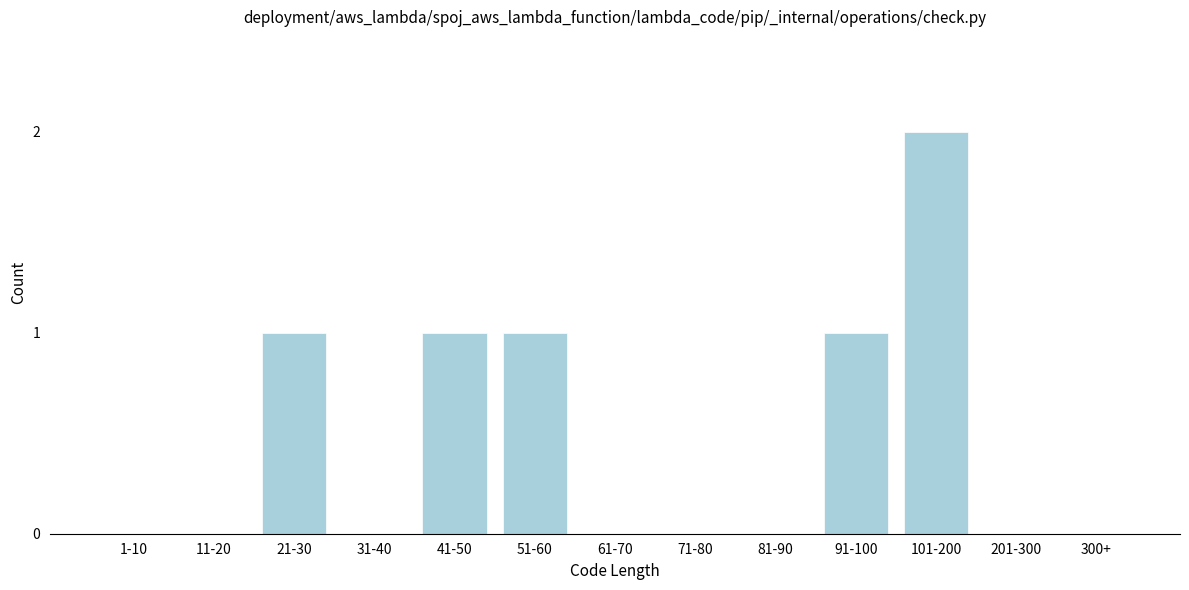

Reading left to right, what are all the values shown in this chart?

1-10=0	11-20=0	21-30=1	31-40=0	41-50=1	51-60=1	61-70=0	71-80=0	81-90=0	91-100=1	101-200=2	201-300=0	300+=0